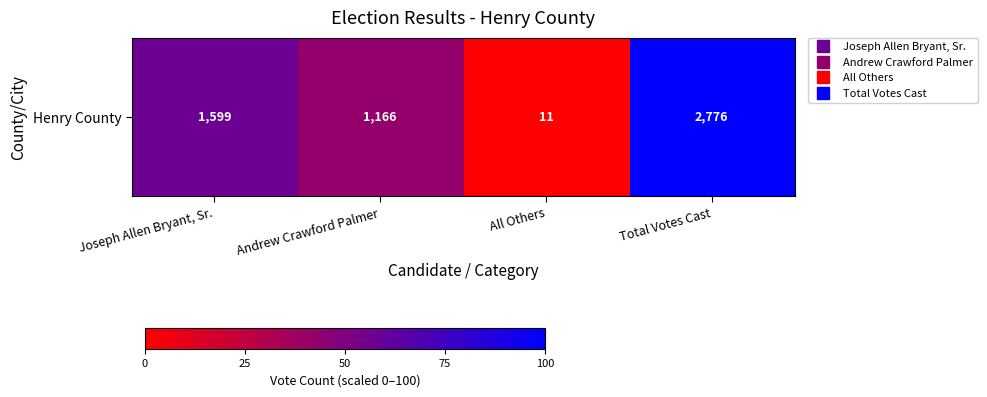

What is the change in value from Joseph Allen Bryant, Sr. to Total Votes Cast?

+42.4